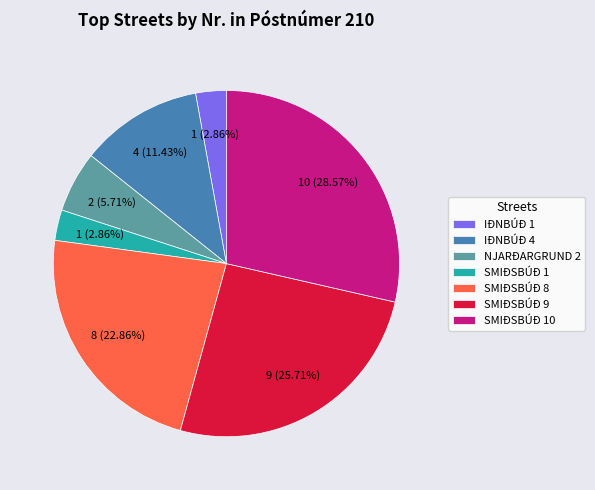

Is there a majority slice in this chart?

No